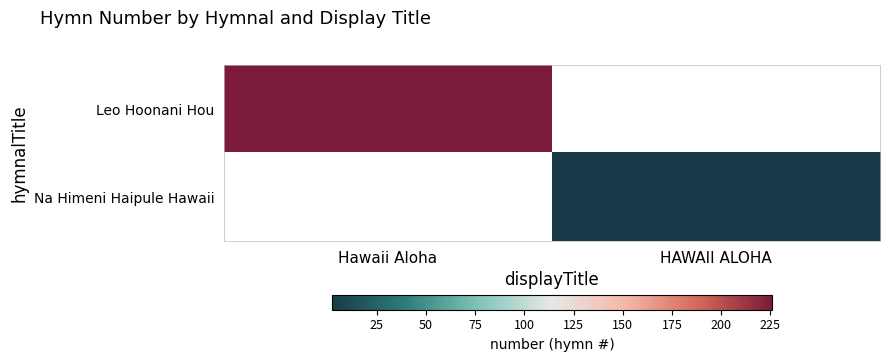

What is the maximum value for Leo Hoonani Hou?

226.0